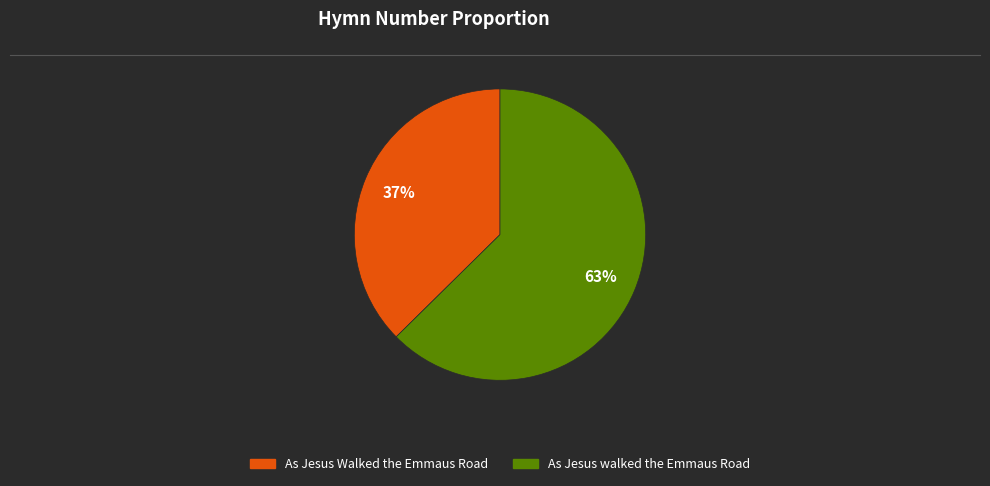

Count the number of slices in the pie.

2